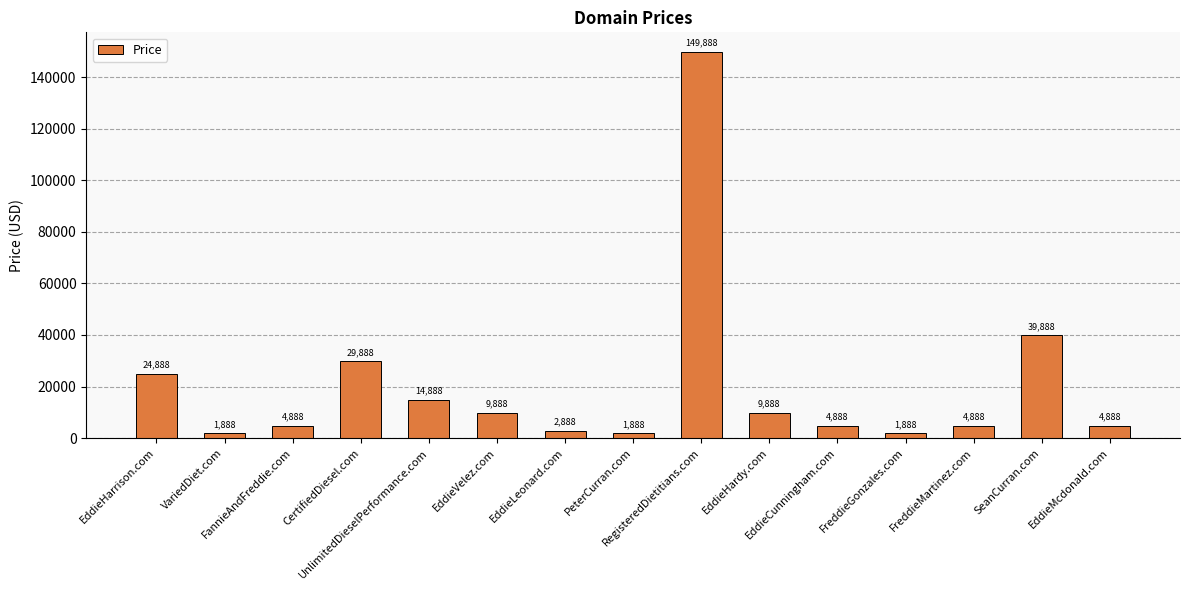

What is the difference between the values at EddieHarrison.com and SeanCurran.com?

15000